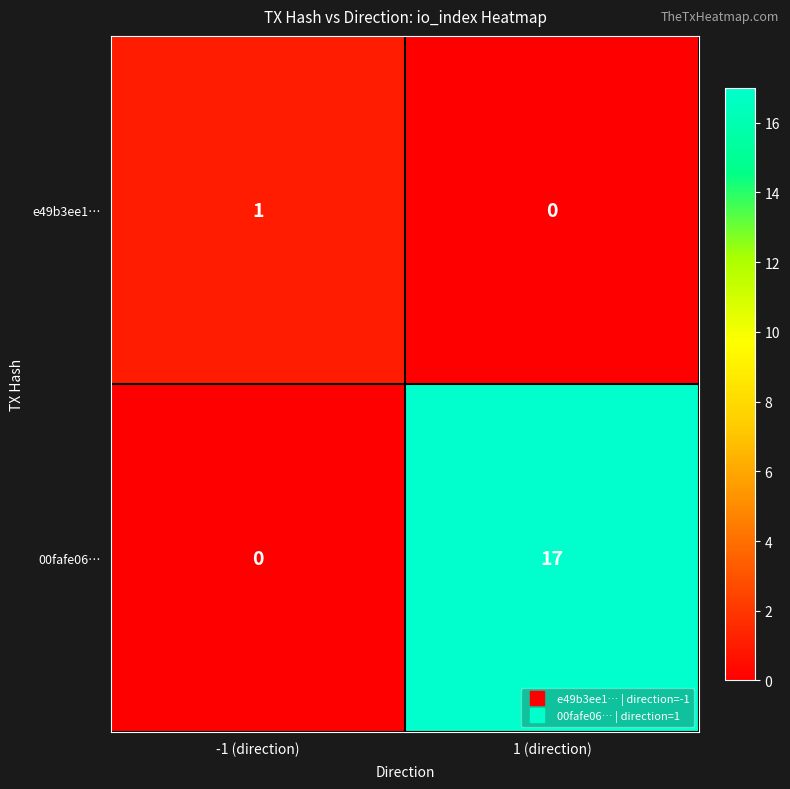

What is the total value across all series at 1 (direction)?

17